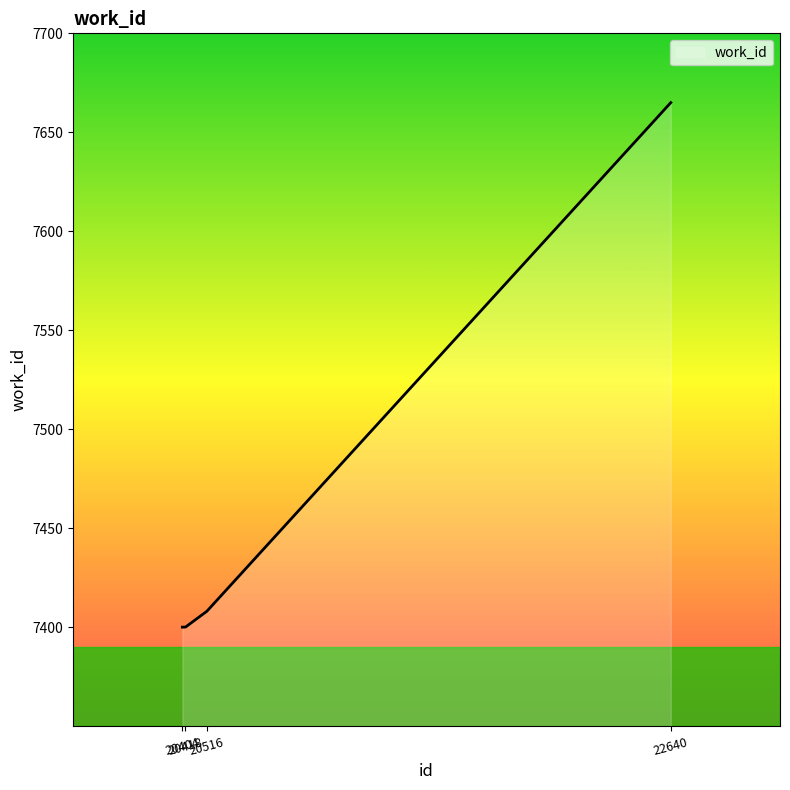

What is the difference between the maximum and minimum values?

265.0